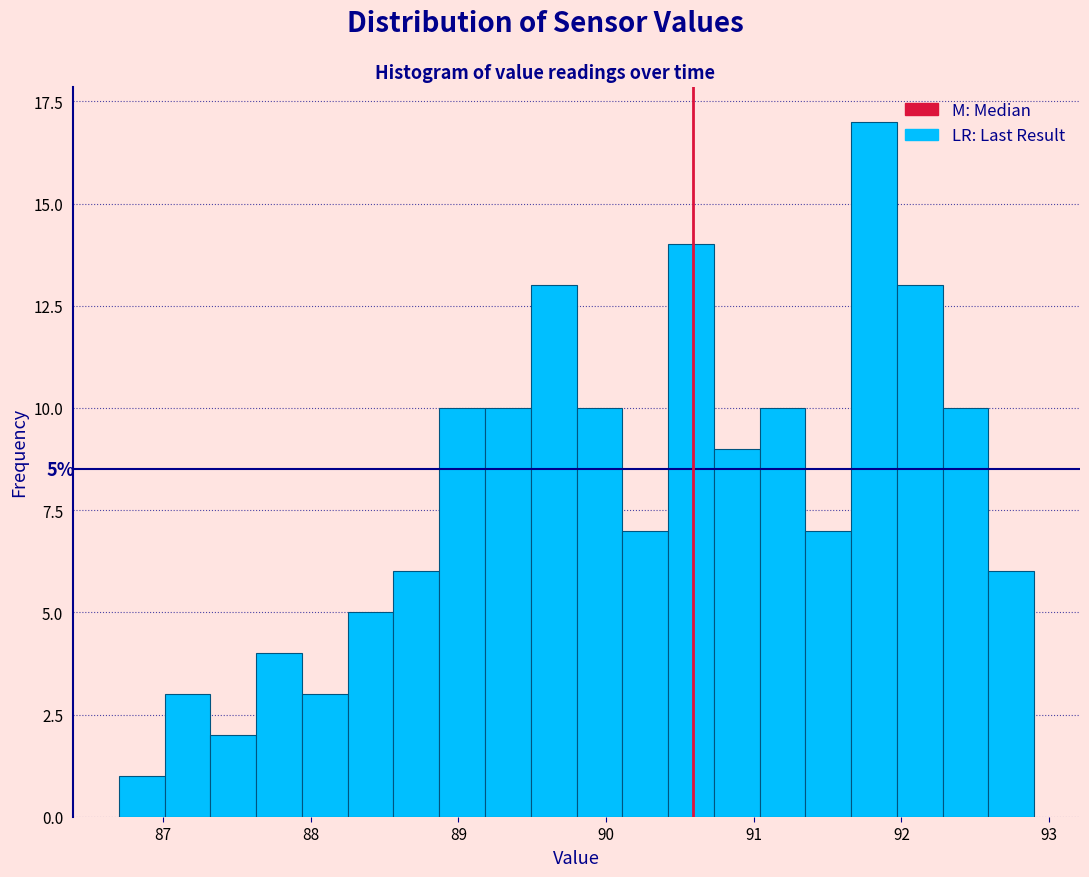

Around what value on the x-axis is the tallest bar? Give the approximate position of its centre, as read against the axis.

91.8